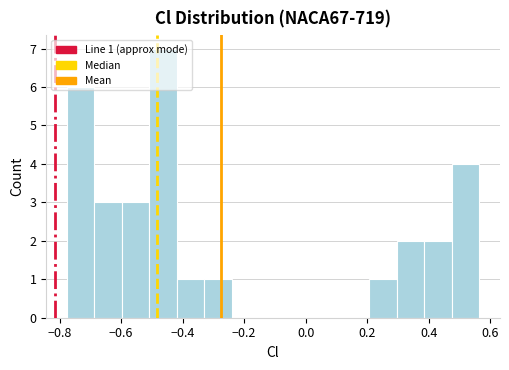

Which range on the x-axis has the tallest bar?

-0.50 to -0.42